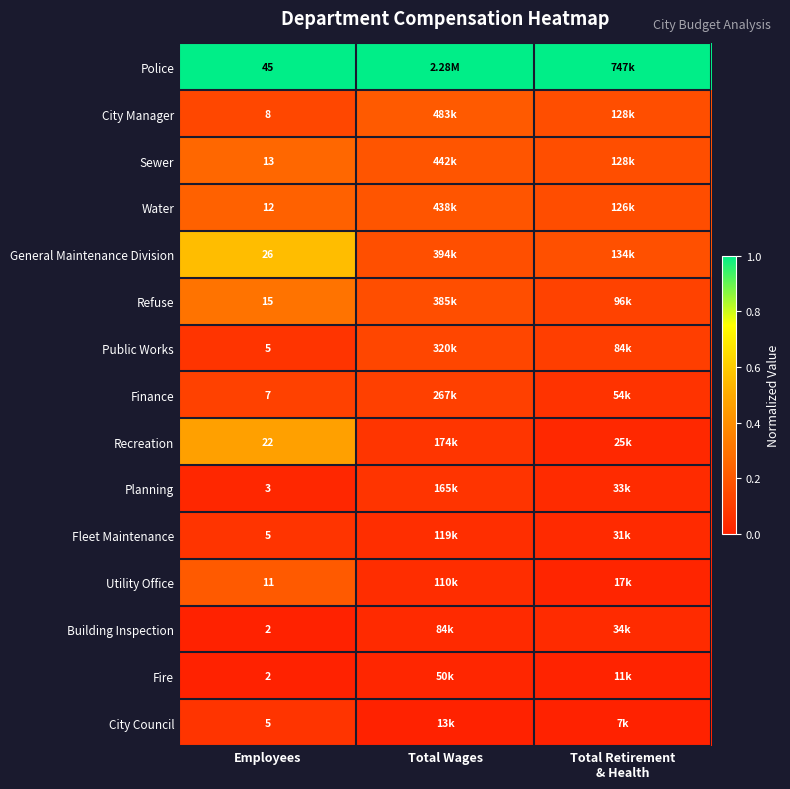

At which label does City Council reach its minimum?

Total Wages